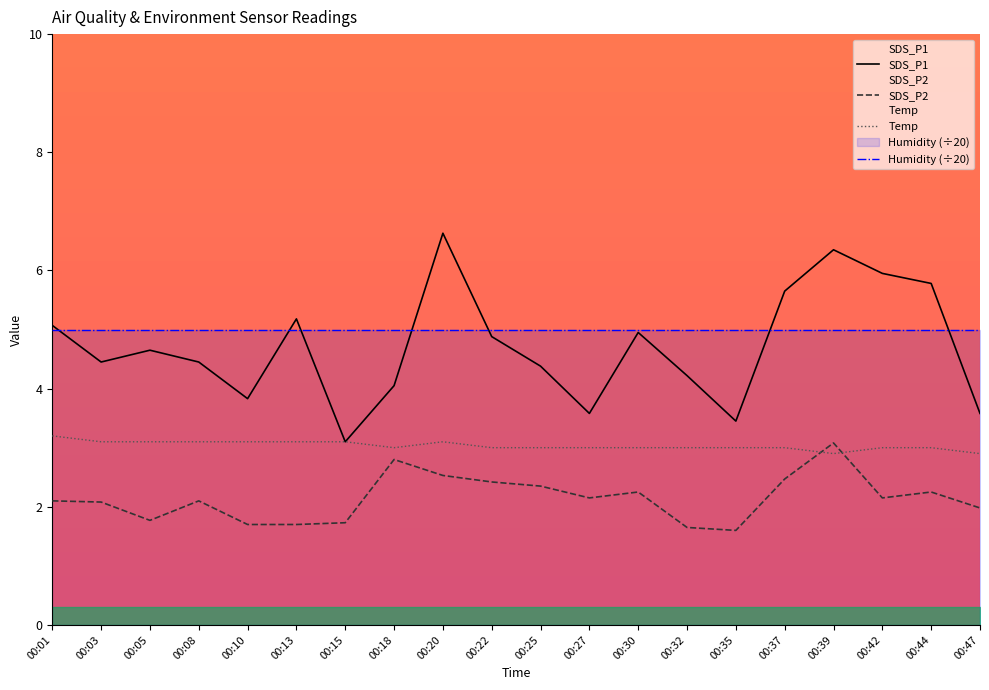

True or false: Temp and Humidity (÷20) intersect in this chart.

False